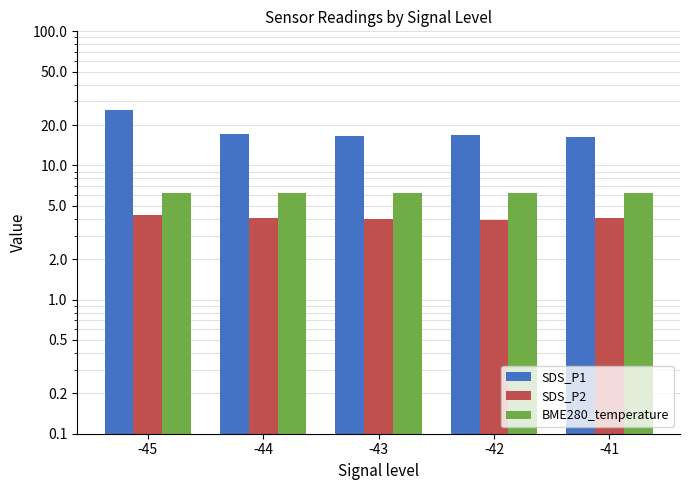

The SDS_P1 series shows 16.5 at -43. True or false?

True